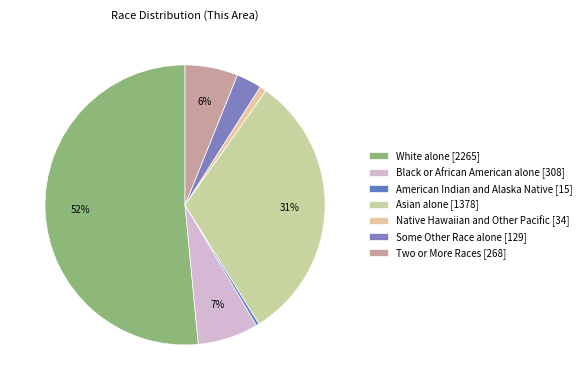

To the nearest percent, what percentage of the pie is White alone?

52%